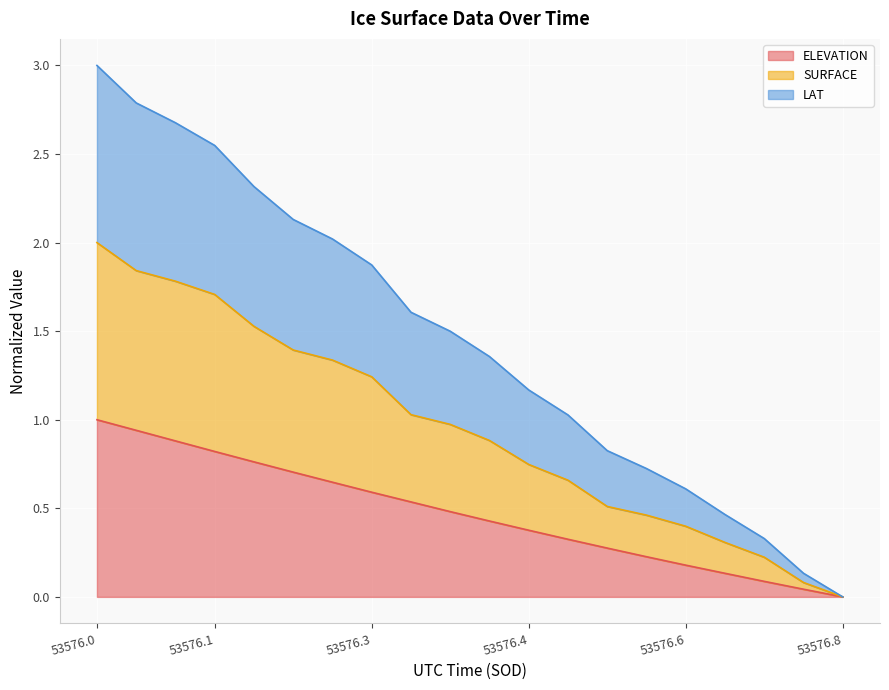

True or false: LAT and ELEVATION cross at least once.

False